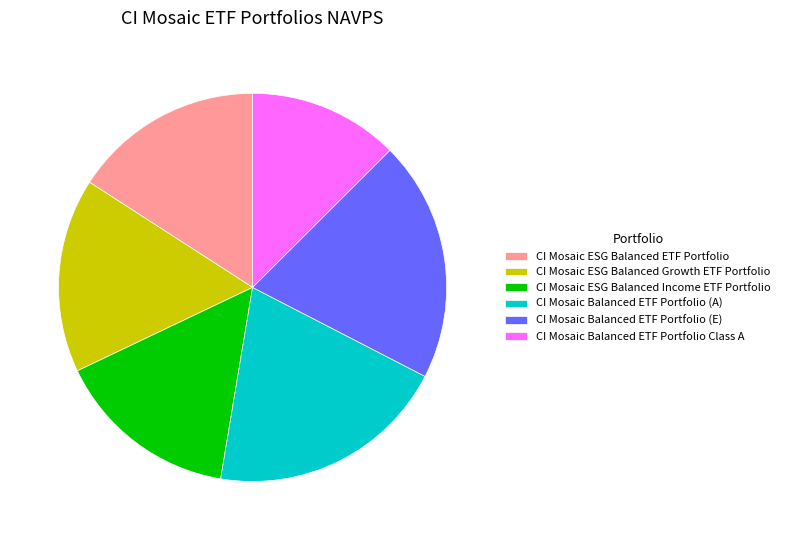

Does any single category account for the majority?

No